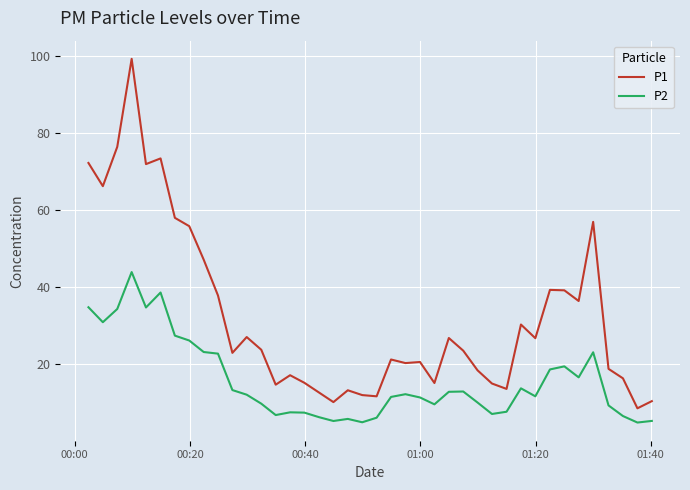

Which series has the widest spread of values?

P1